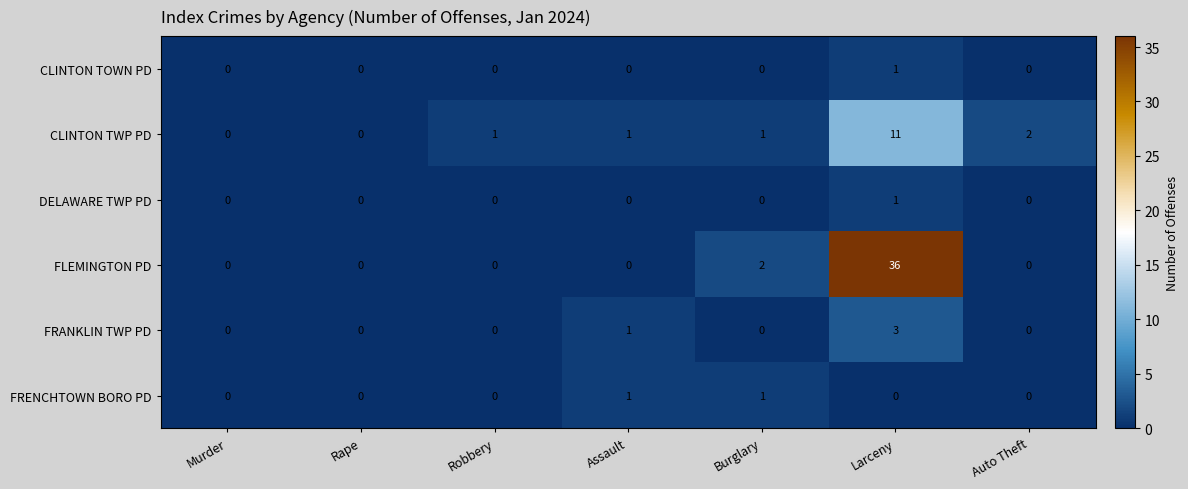

Count the FRENCHTOWN BORO PD values in the range 0 to 1.

7